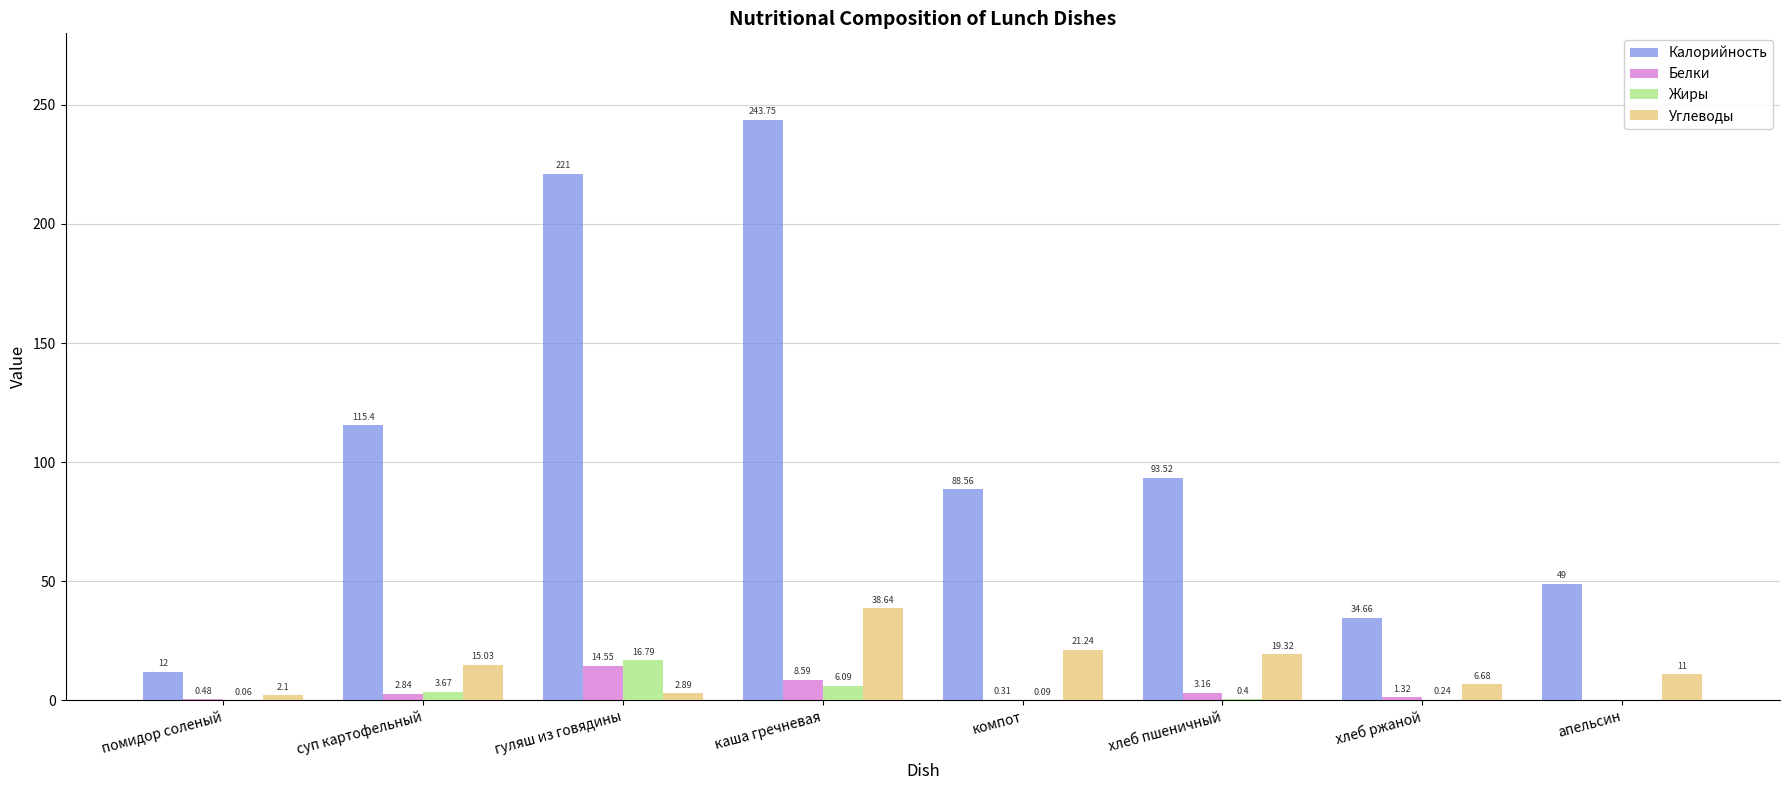

Which series has the largest total across all categories?

Калорийность